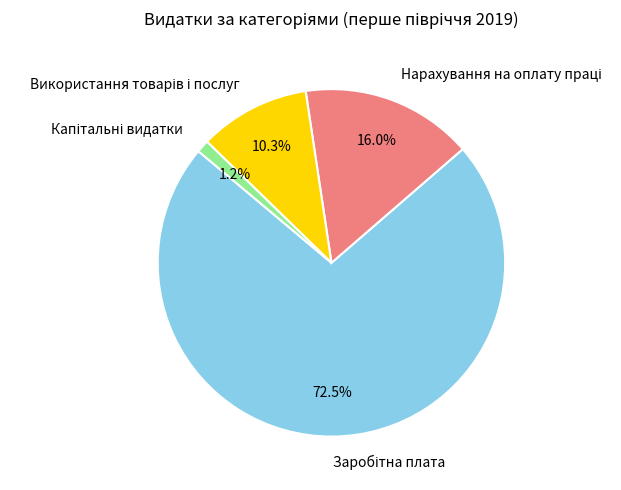

Is there a majority slice in this chart?

Yes